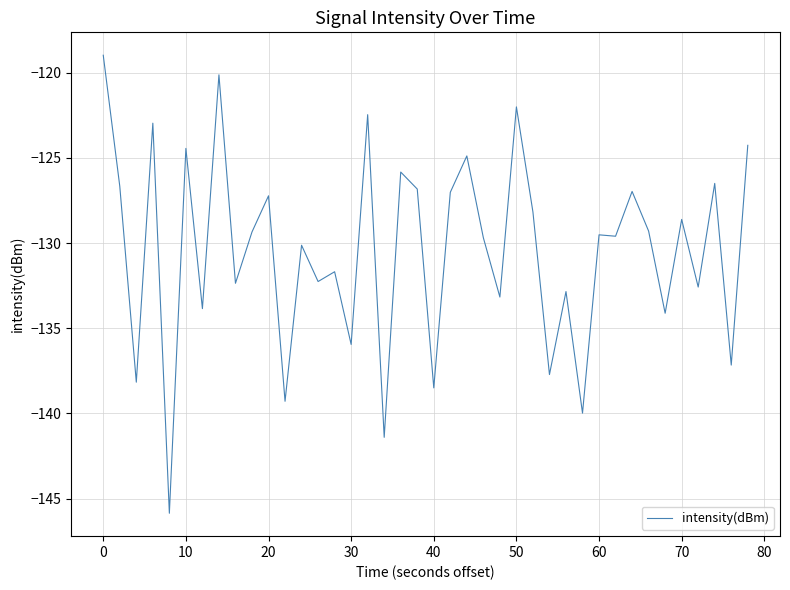

What is the smallest value displayed?

-145.9